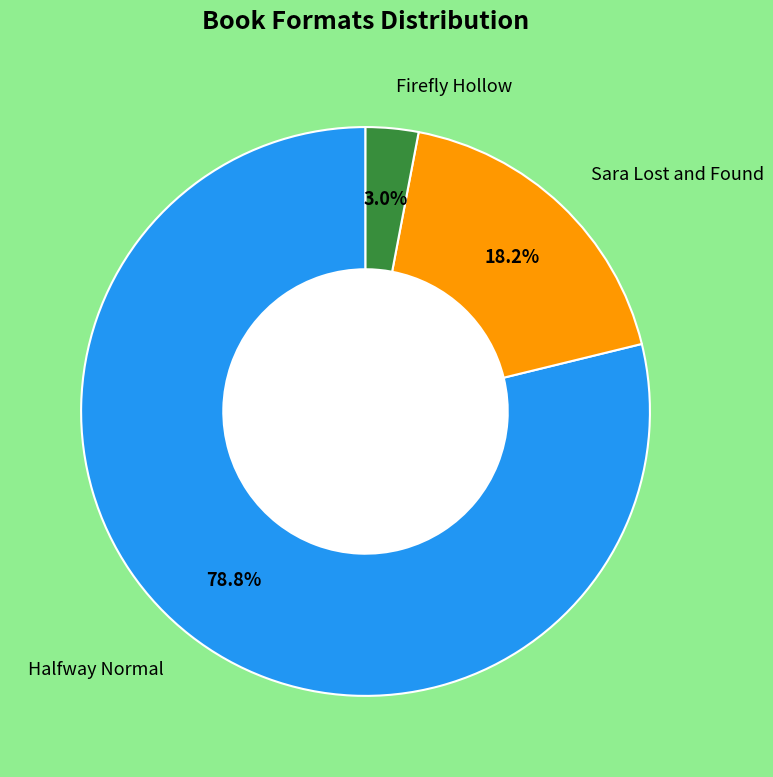

Is there any slice that represents more than half of the pie?

Yes